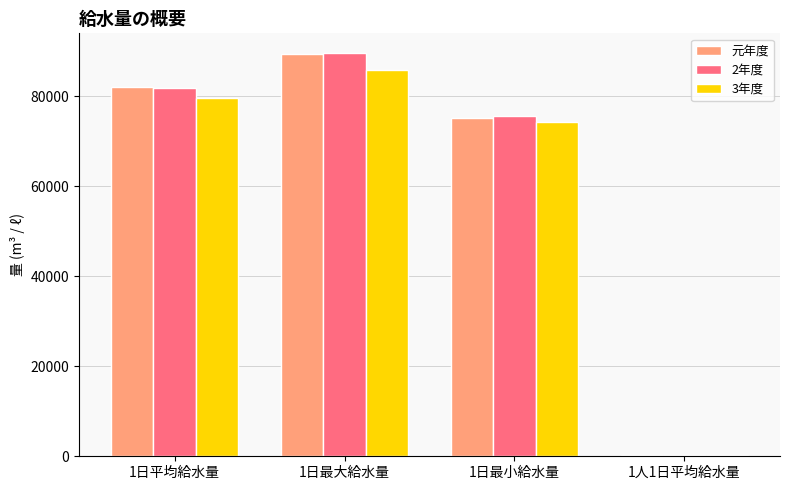

Are the bars horizontal?

No